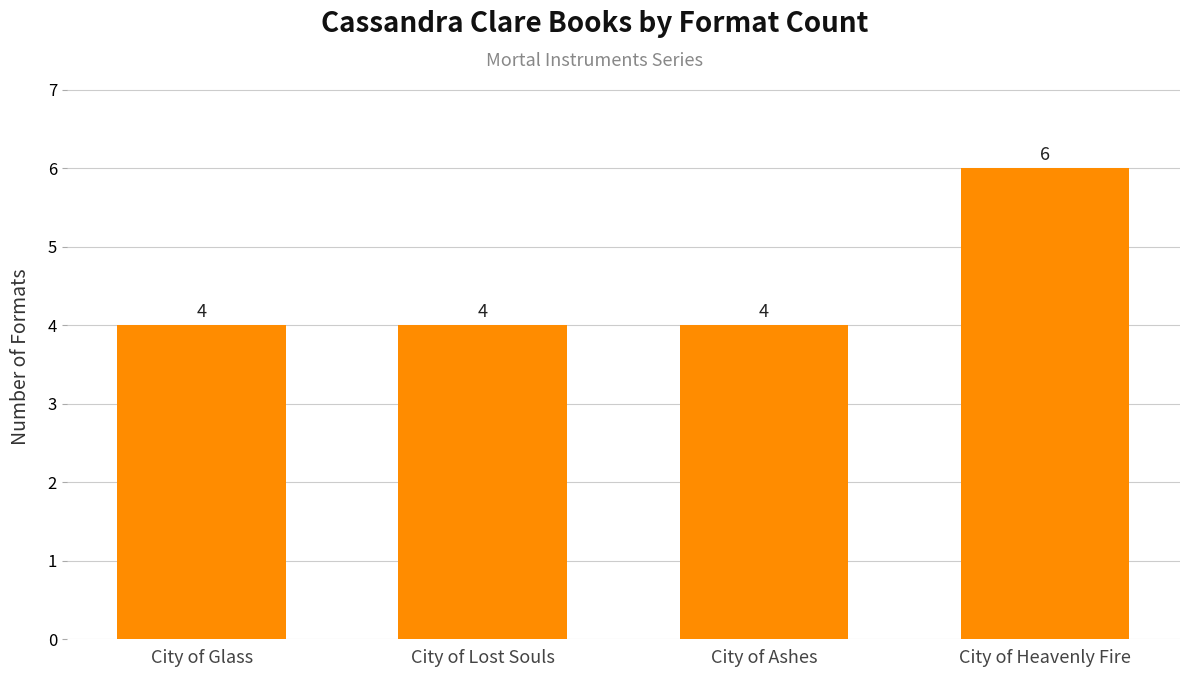

Reading right to left, list all the values displayed in this chart.

City of Heavenly Fire=6	City of Ashes=4	City of Lost Souls=4	City of Glass=4